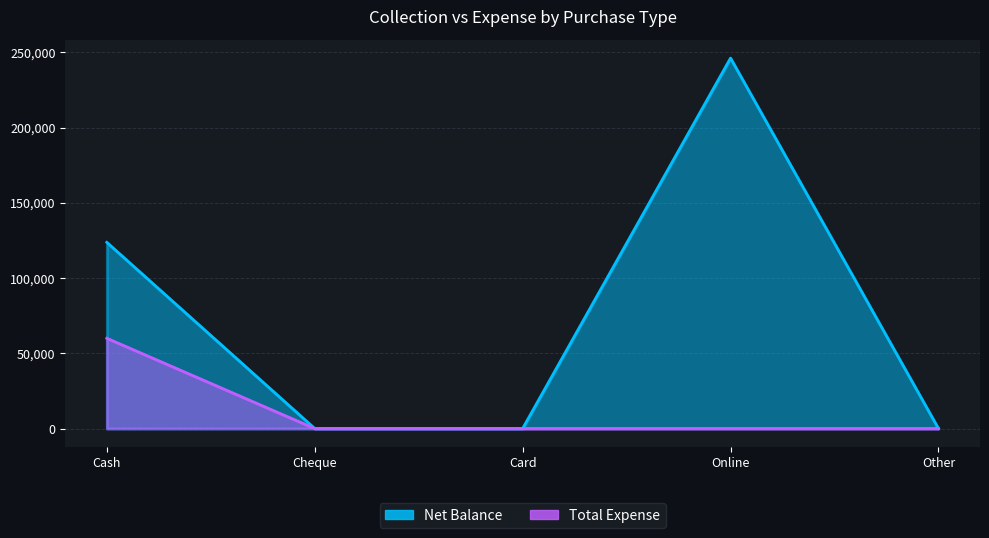

Rank the series at Online from highest to lowest value.

Net Balance, Total Expense